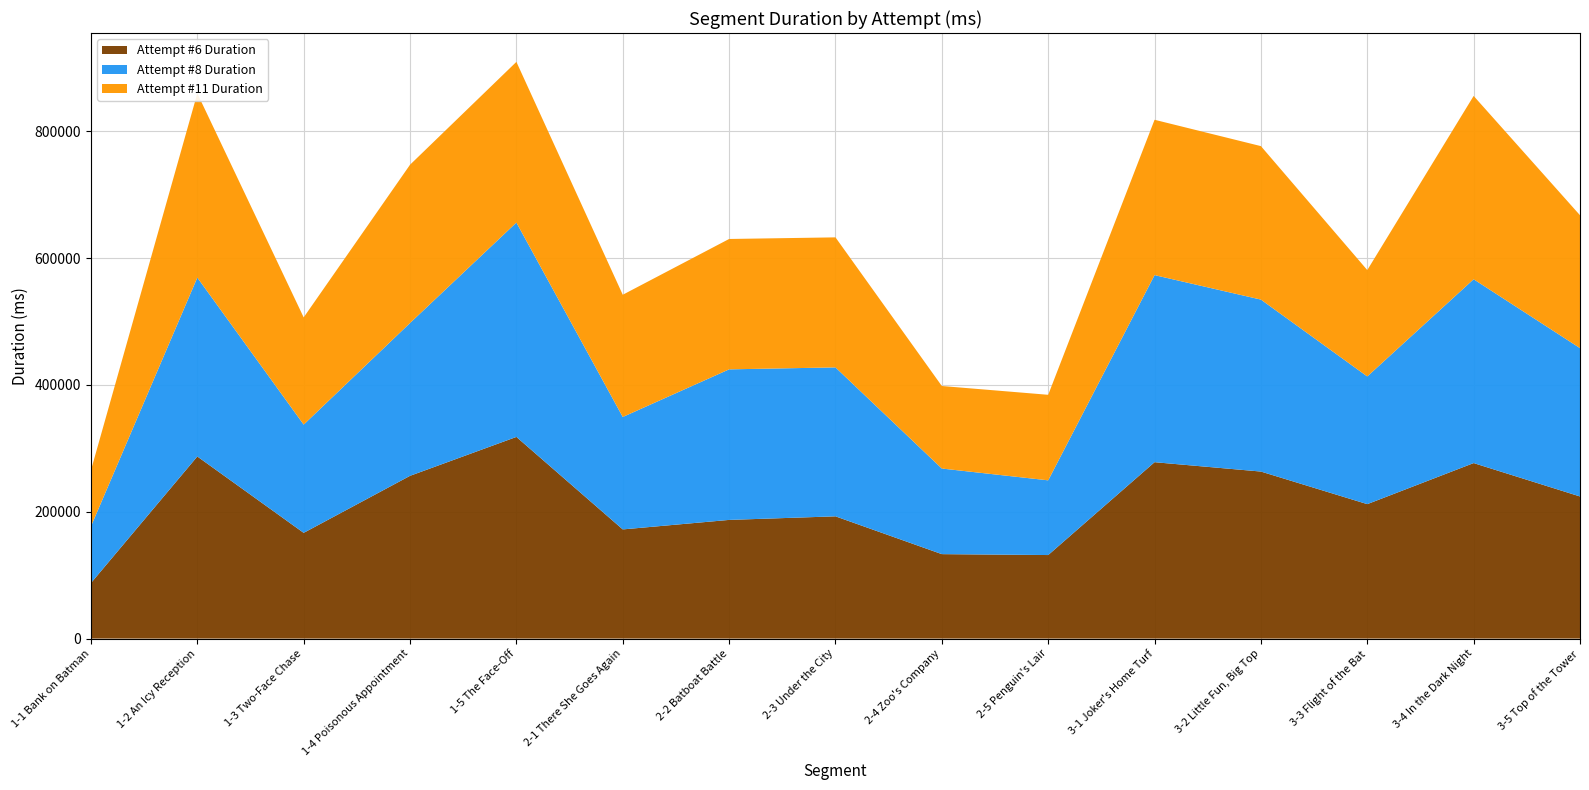

Reading left to right, transcribe all the data shown in this chart.

Attempt #6 Duration: 87557	287122	166680	256613	317957	172111	187109	192733	133134	131697	278104	263345	211970	276704	224072
Attempt #8 Duration: 89358	282112	170697	240969	338023	177300	237395	234863	134976	117795	294996	271160	201345	289887	233901
Attempt #11 Duration: 88533	290487	169077	249584	253401	192727	205588	205034	130136	134892	244956	242005	167728	289061	209562